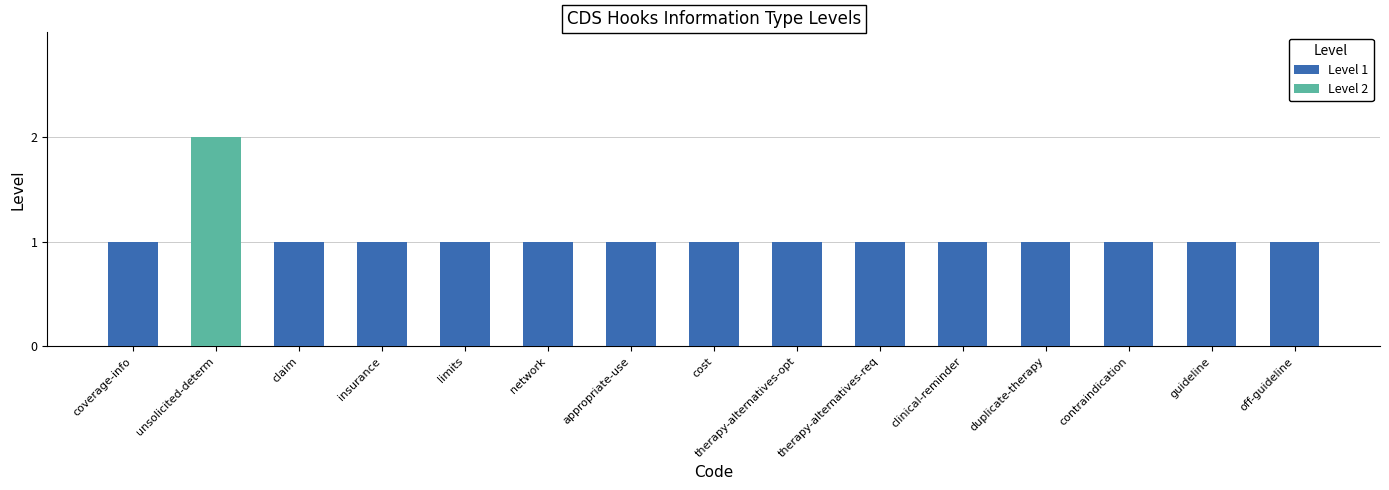

What are all the series names shown in the legend?

Level 1, Level 2